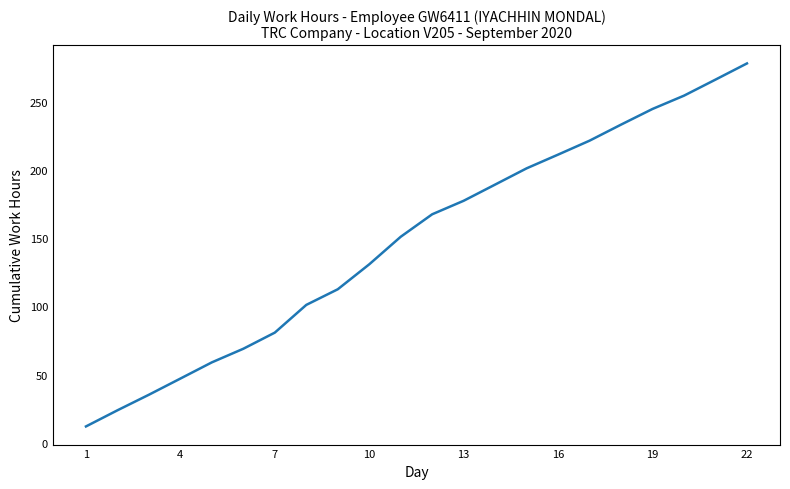

What is the maximum value shown in the chart?

278.5